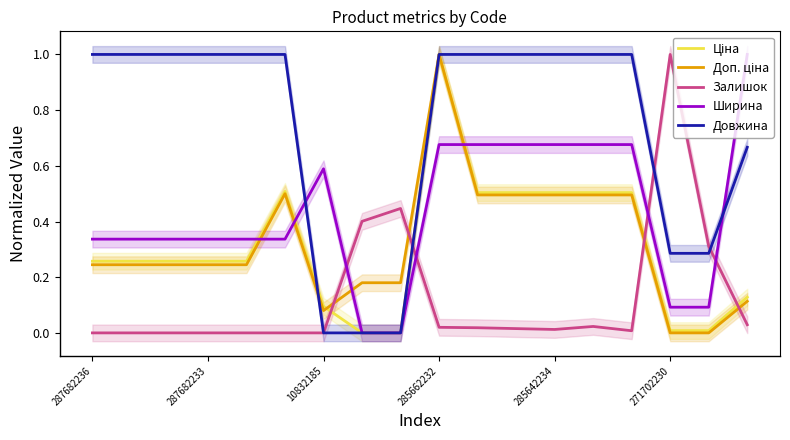

What is the highest value of the Залишок series?

1.0